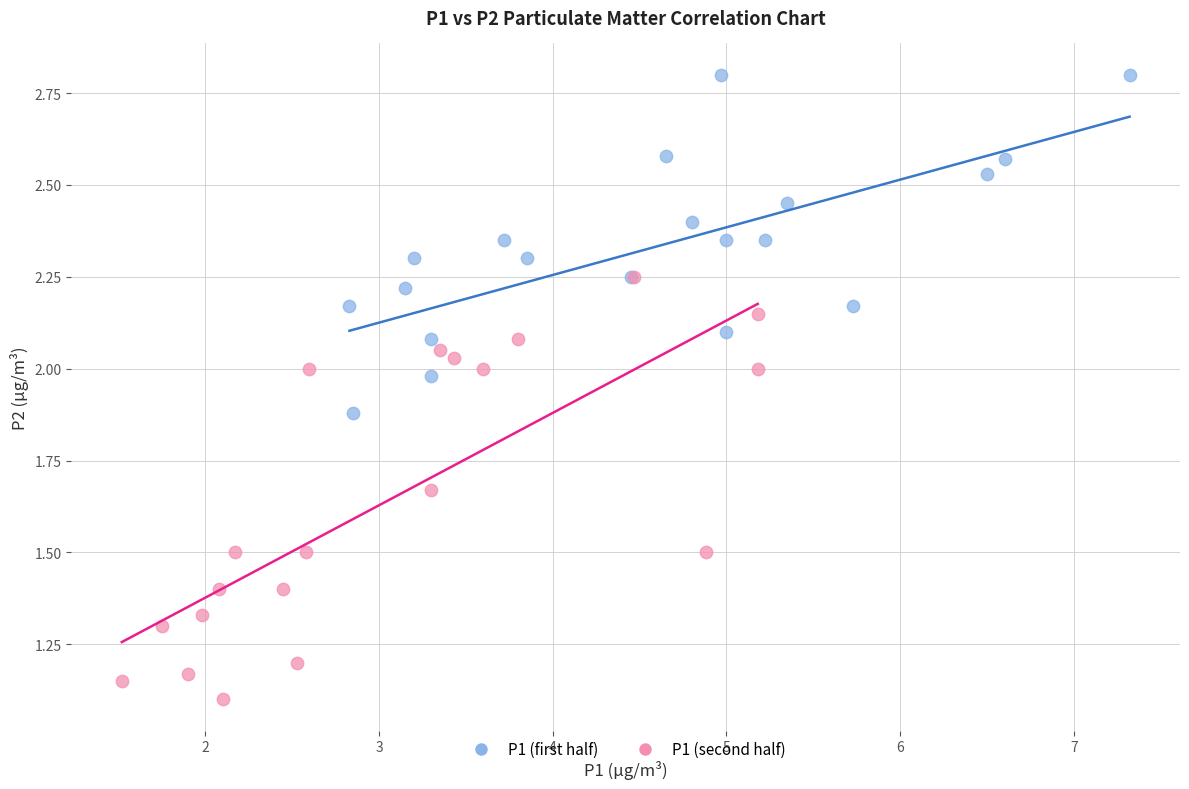

Which series has the largest Y range (max minus min)?

P1 (second half)